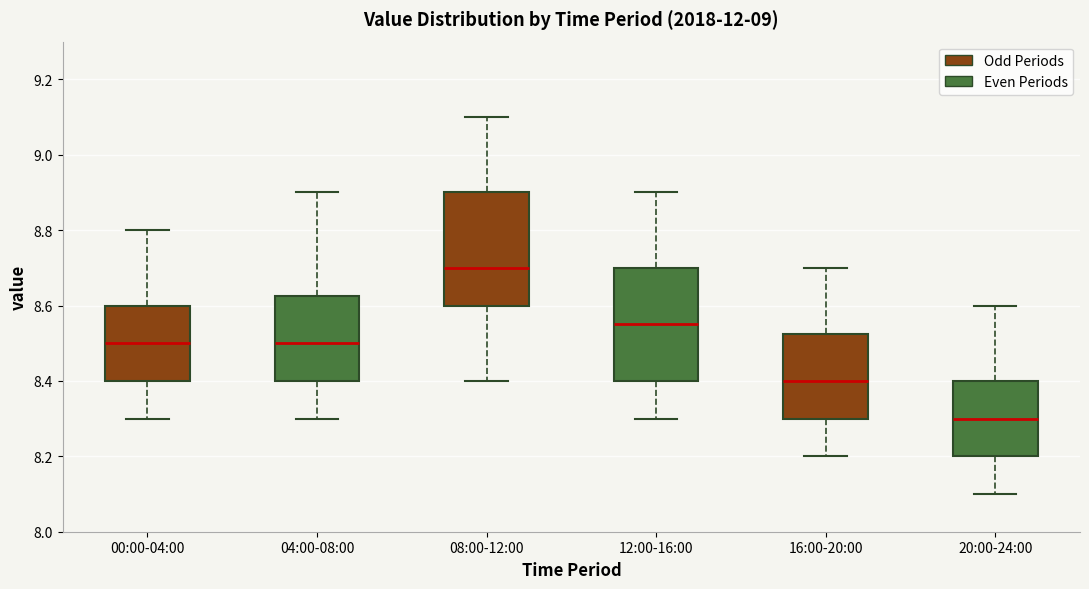

Where is the upper edge of the box for 16:00-20:00 on the y-axis? The values are not printed on the chart, so give them approximately, as read against the axis.

8.52